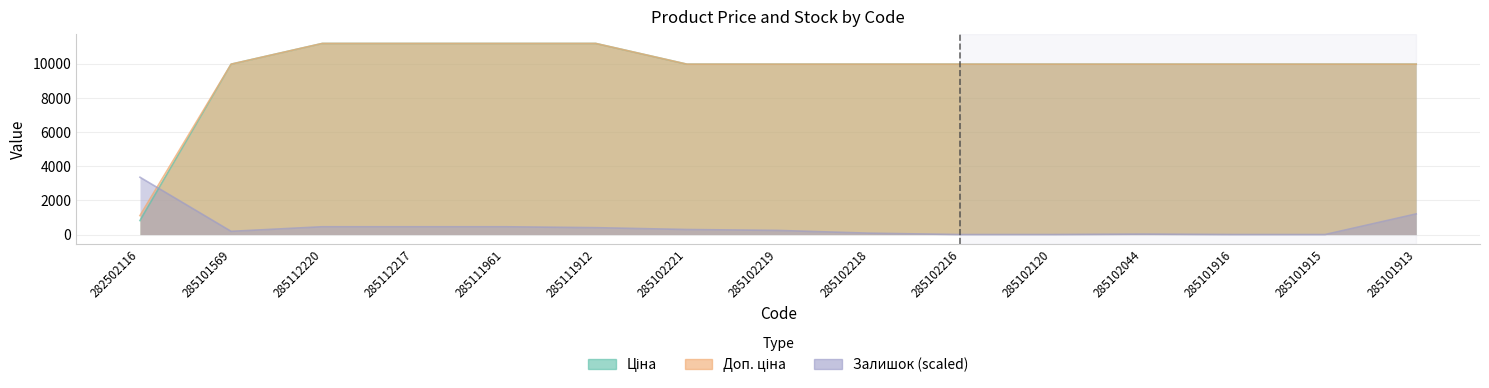

What position from the right is 285111961?

11